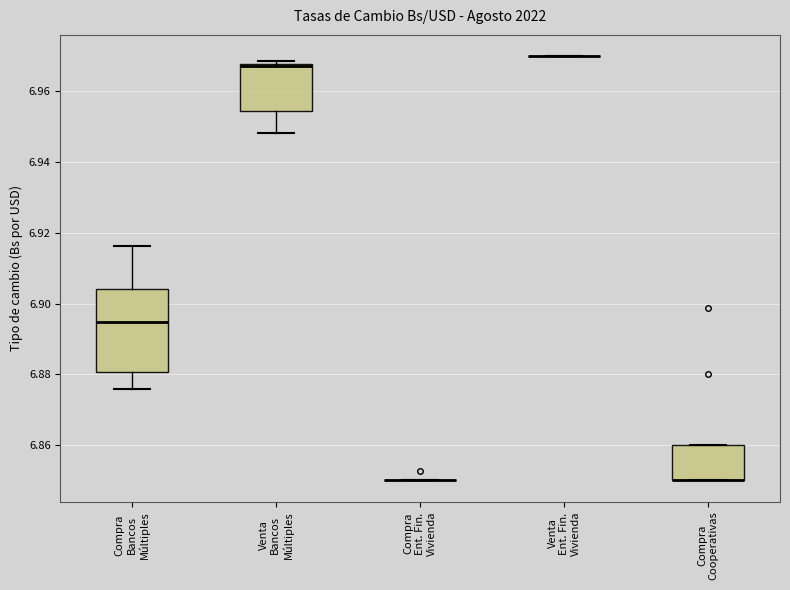

Reading left to right, read every box against the y-axis: the position of its median line, the range the box covers, and the ends of its whiskers. The values are not printed on the chart, so give them approximately, as read against the axis.

Compra Bancos Múltiples: median 6.894, box 6.880 to 6.904, whiskers 6.876 to 6.916
Venta Bancos Múltiples: median 6.968 (drawn on the box's upper edge), box 6.954 to 6.968, whiskers 6.948 to 6.968 (just above the box's upper edge)
Compra Ent. Fin. Vivienda: box collapsed to a line at 6.850, whiskers 6.850 to 6.850
Venta Ent. Fin. Vivienda: box collapsed to a line at 6.970, whiskers 6.970 to 6.970
Compra Cooperativas: median 6.850 (drawn on the box's lower edge), box 6.850 to 6.860, whiskers 6.850 to 6.860